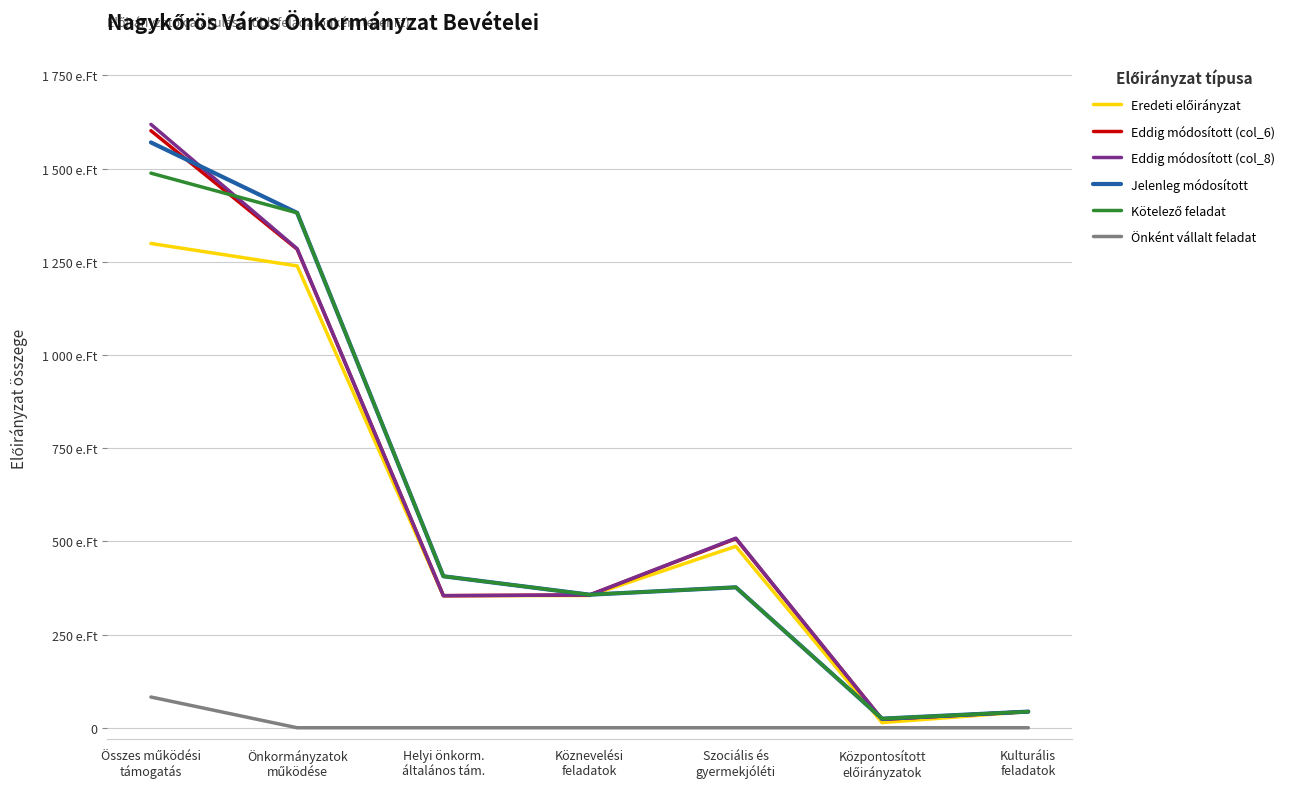

Is this an area chart (filled region under the line)?

No